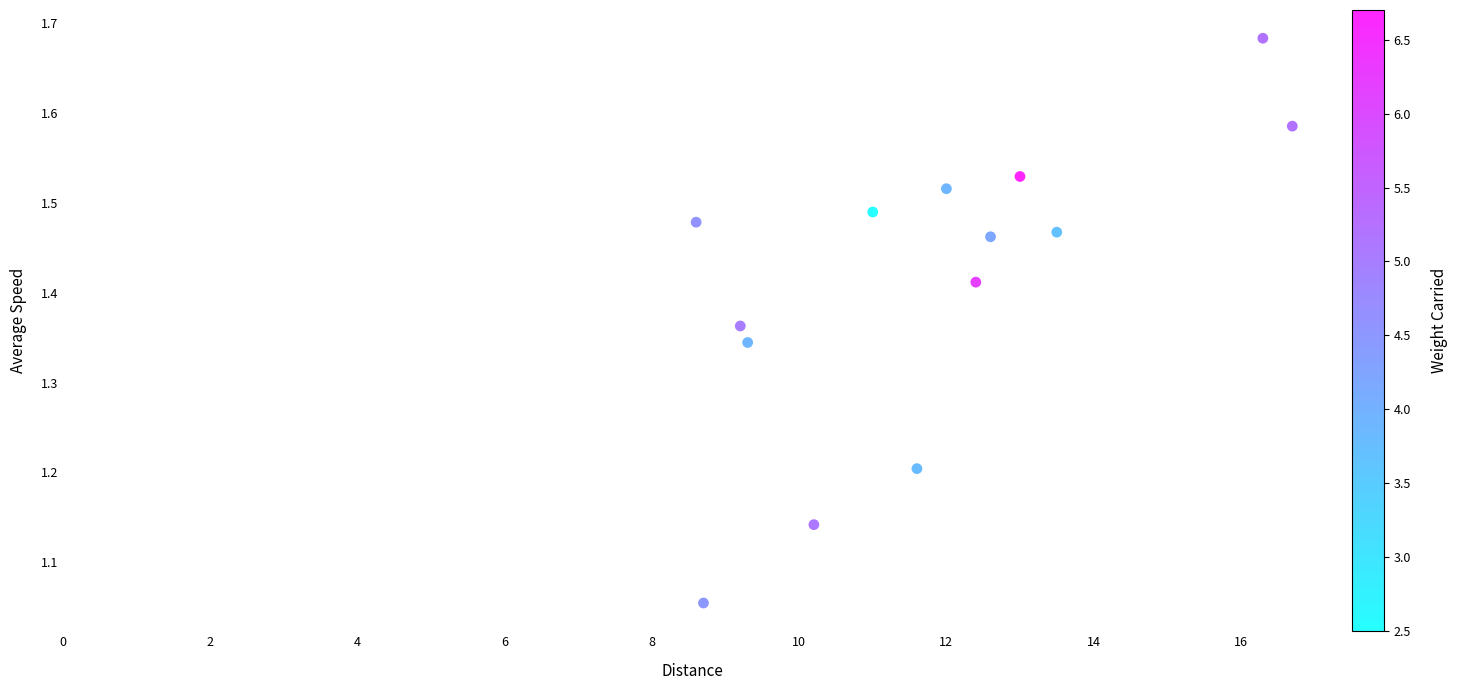

What is the range of Y values (max minus min)?

0.6